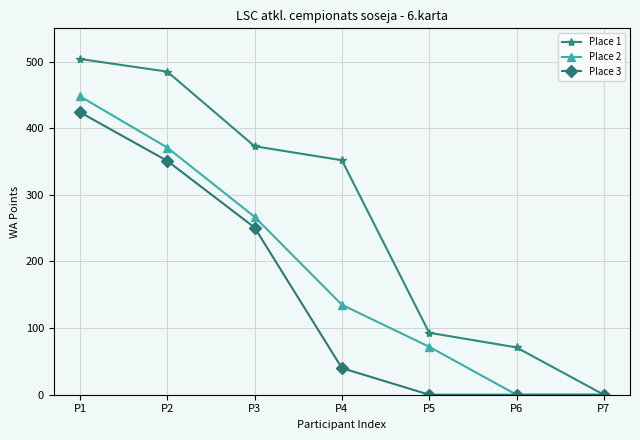

Is this an area chart (filled region under the line)?

No